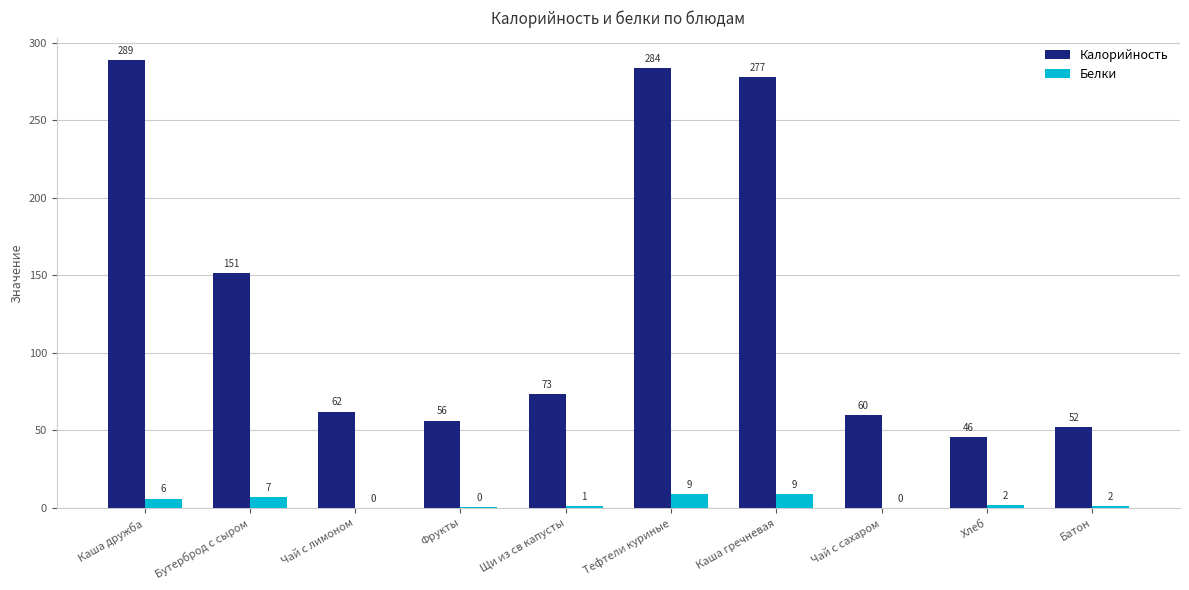

What is the difference between the highest and lowest values at Чай с лимоном?

62.0